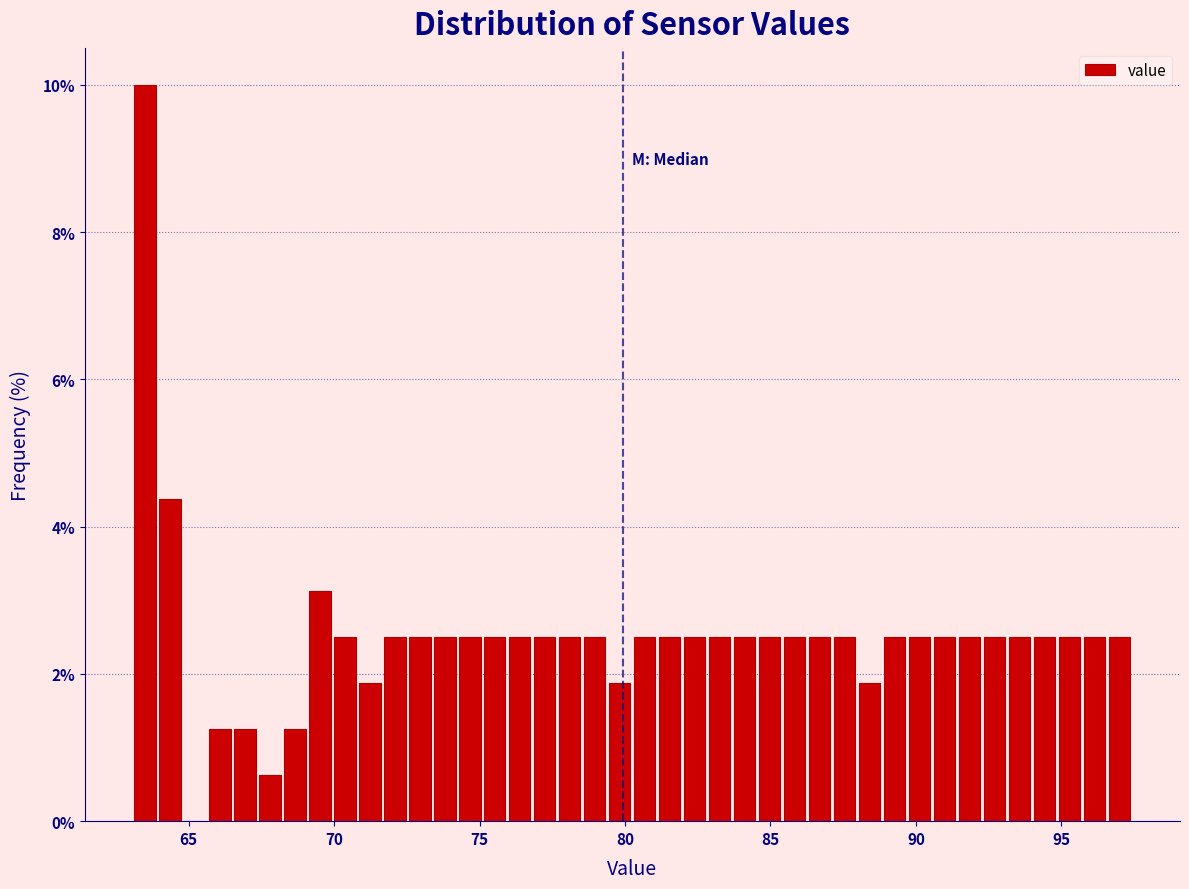

Around what value on the x-axis is the tallest bar? Give the approximate position of its centre, as read against the axis.

63.5